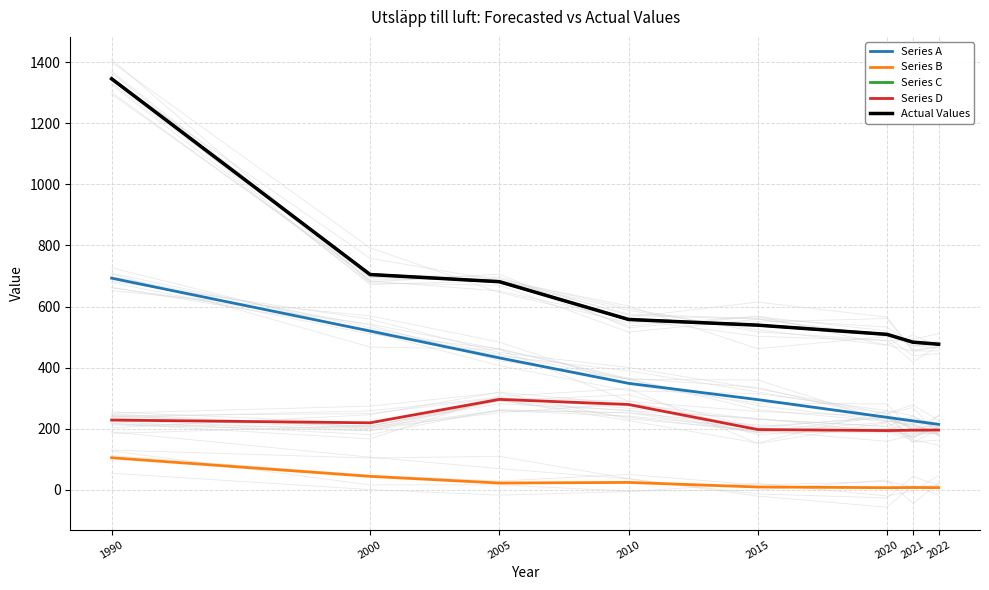

At which category is the sum across all series the highest?

1990